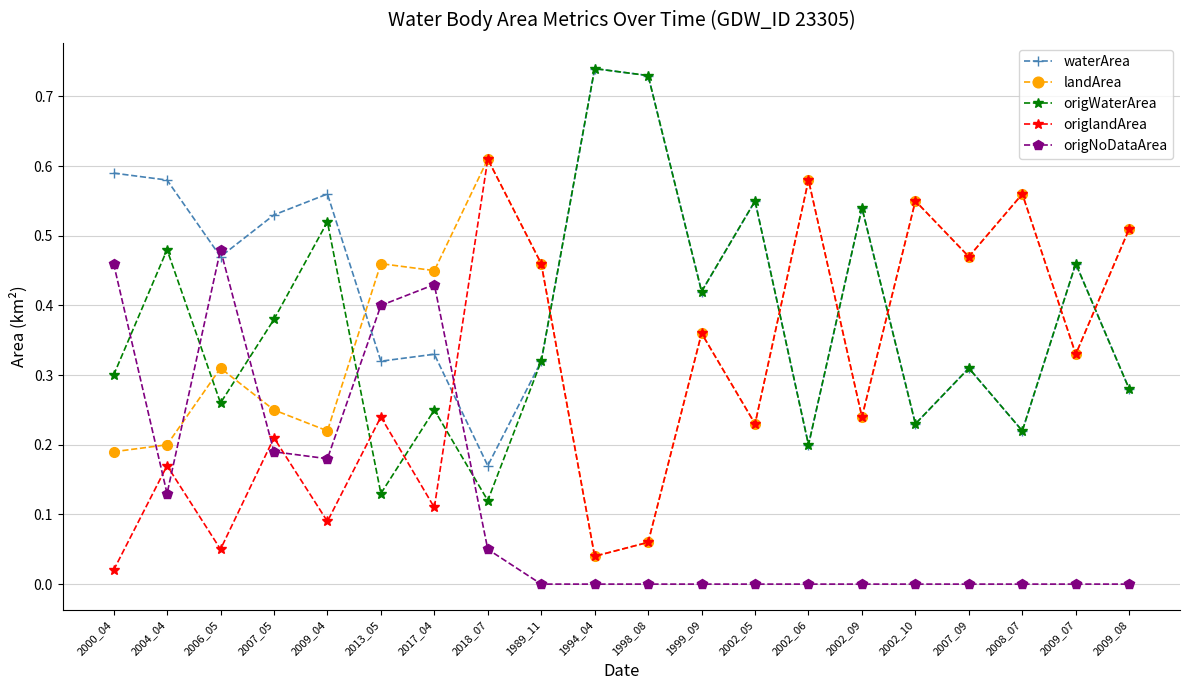

Count the number of categories in the chart.

20